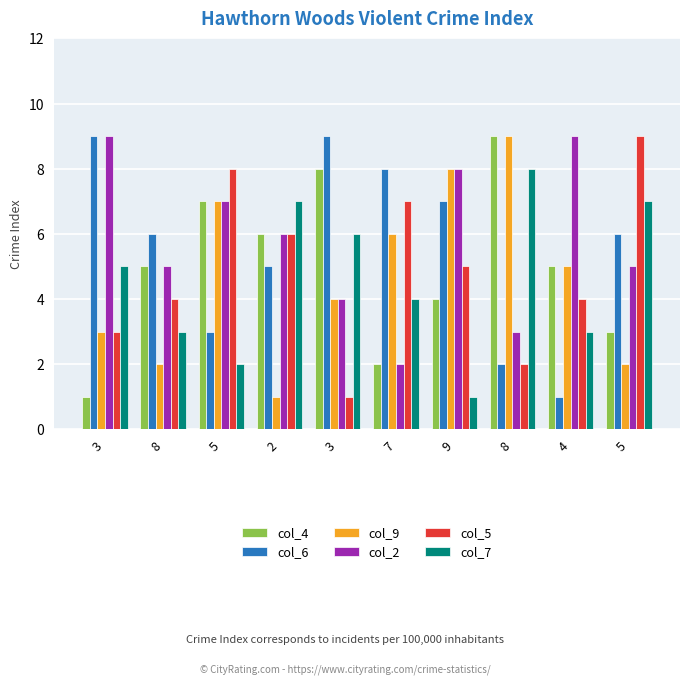

Reading left to right, what are all the values shown in this chart?

col_4: 3=1	8=5	5=7	2=6	3=8	7=2	9=4	8=9	4=5	5=3
col_6: 3=9	8=6	5=3	2=5	3=9	7=8	9=7	8=2	4=1	5=6
col_9: 3=3	8=2	5=7	2=1	3=4	7=6	9=8	8=9	4=5	5=2
col_2: 3=9	8=5	5=7	2=6	3=4	7=2	9=8	8=3	4=9	5=5
col_5: 3=3	8=4	5=8	2=6	3=1	7=7	9=5	8=2	4=4	5=9
col_7: 3=5	8=3	5=2	2=7	3=6	7=4	9=1	8=8	4=3	5=7